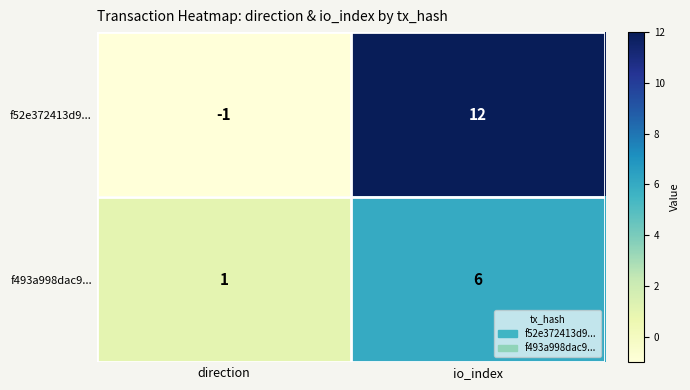

How many values in the f493a998dac9... series are below 6?

1